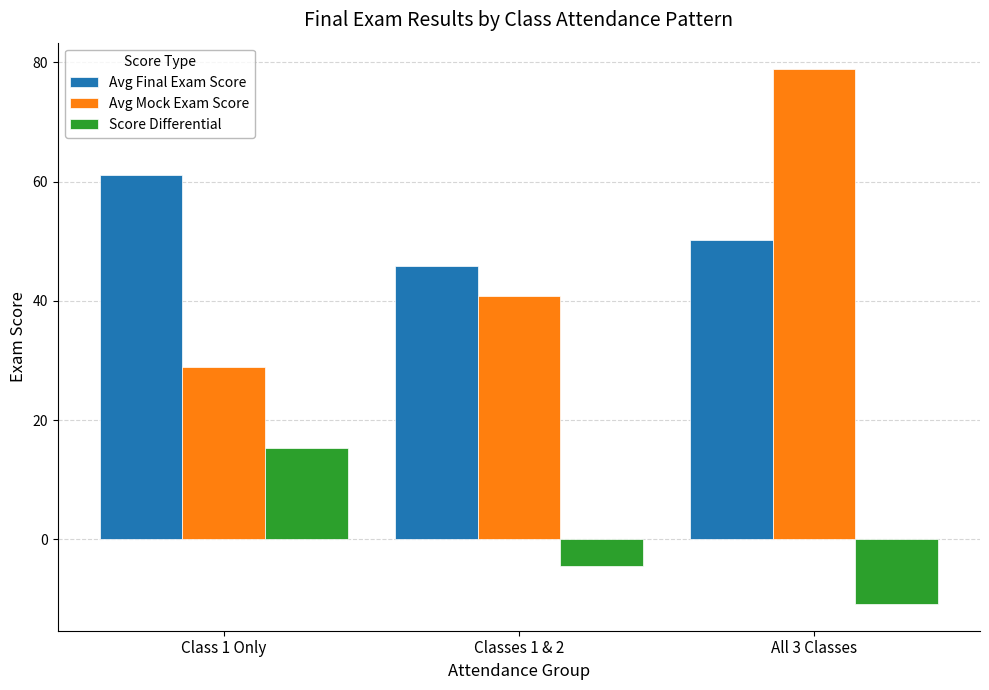

Are the bars grouped side by side (vs. stacked)?

Yes